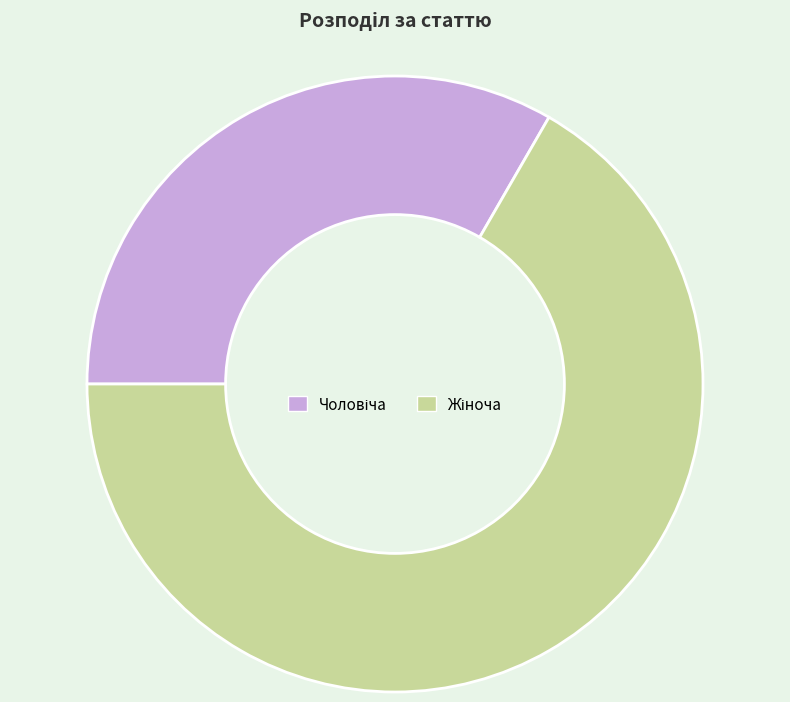

Is there any slice that represents more than half of the pie?

Yes